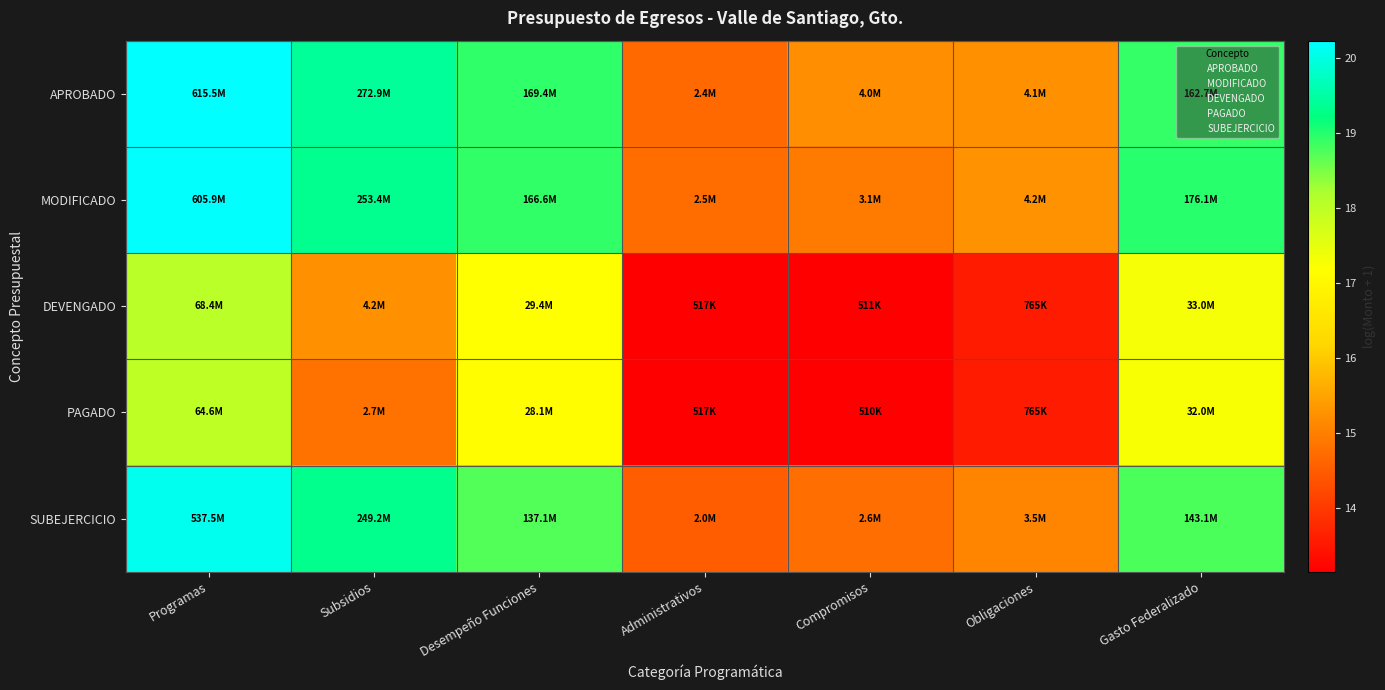

How many series are shown in this chart?

5